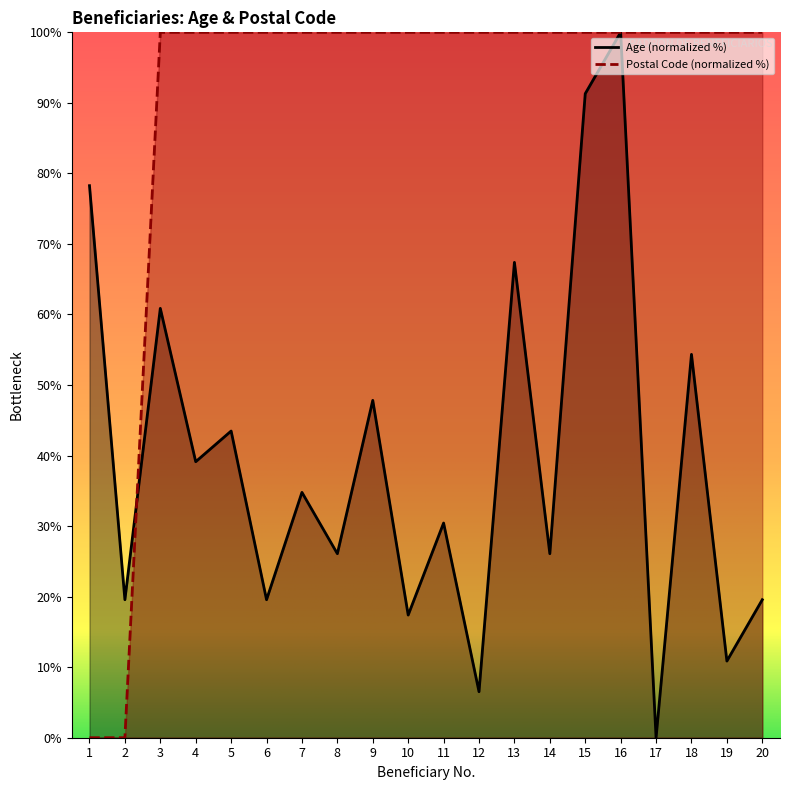

What is the greatest value displayed?

100.0